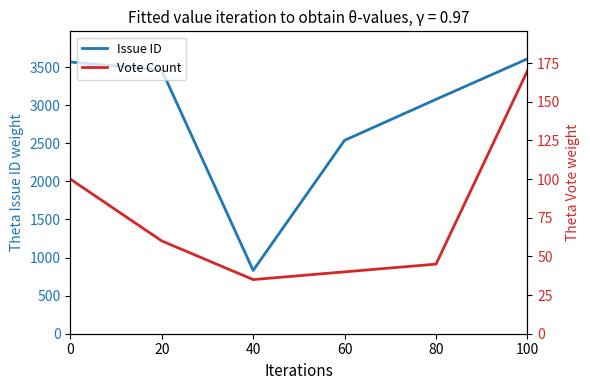

List the labels in order of Issue ID value, smallest first.

40, 60, 80, 20, 0, 100